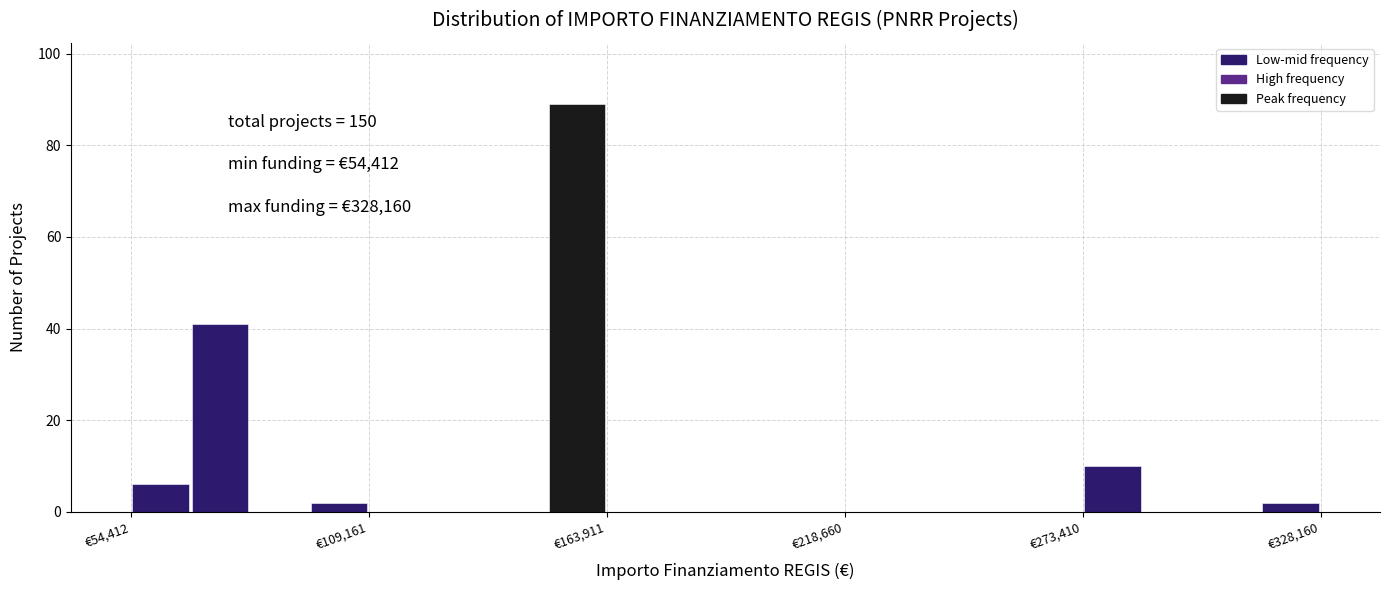

Read against the x-axis, roughly where is the centre of the tallest bar?

160000